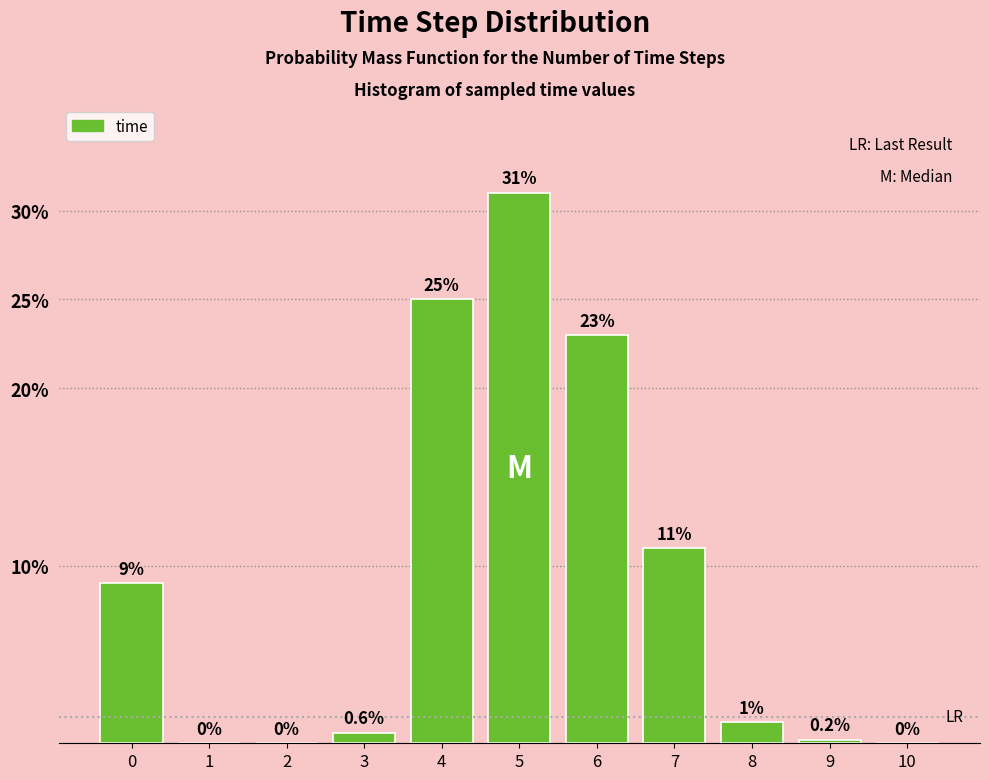

Reading left to right, what are all the values shown in this chart?

0=9.0	1=0.0	2=0.0	3=0.6	4=25.0	5=31.0	6=23.0	7=11.0	8=1.2	9=0.2	10=0.0